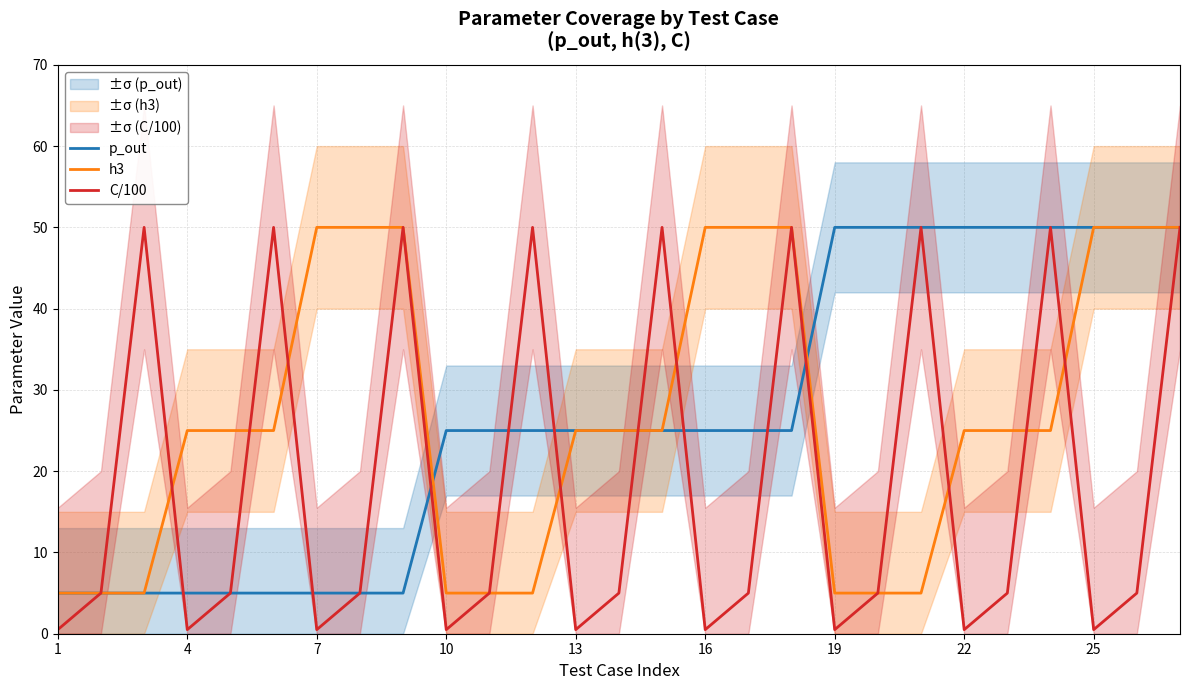

Which category has the lowest value across all series?

1